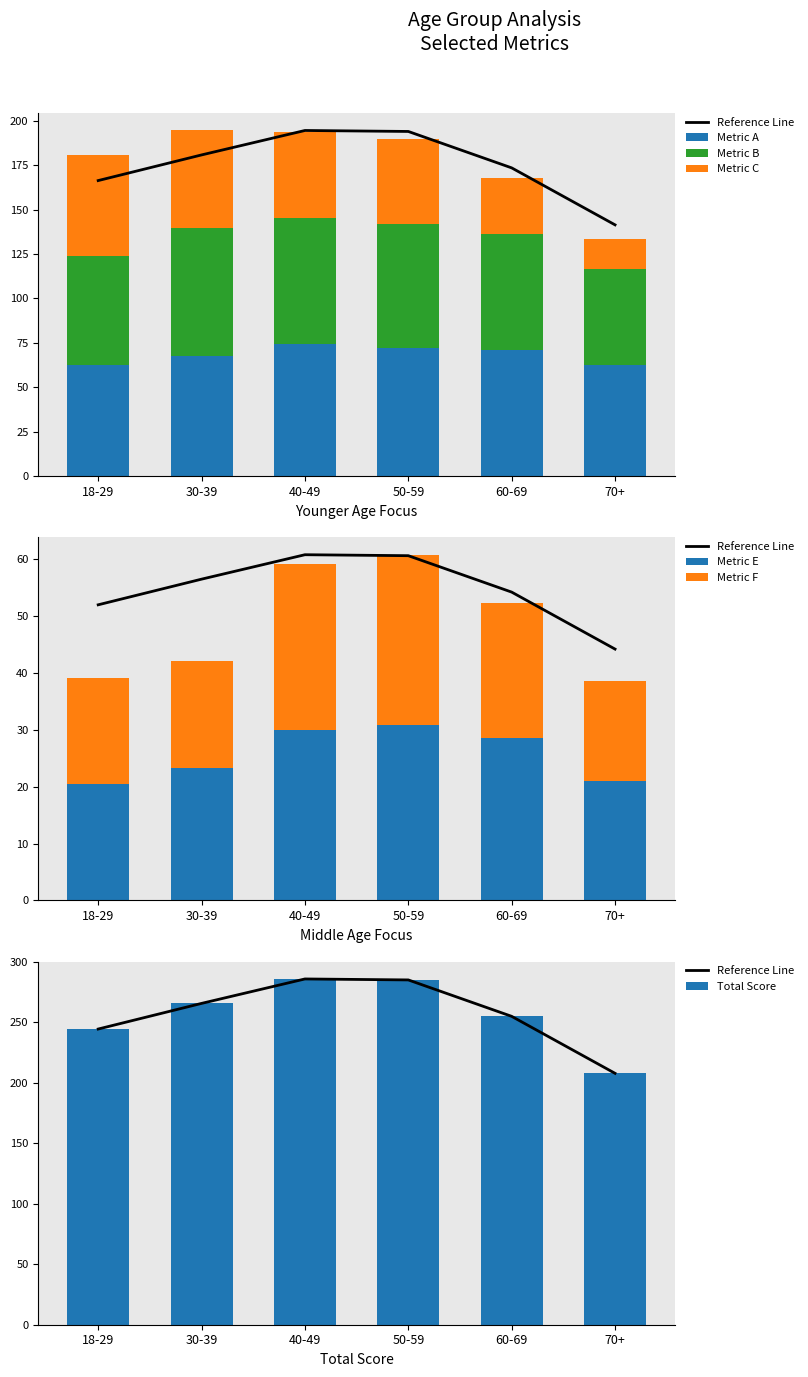

At how many categories does at least one series exceed 59?

6